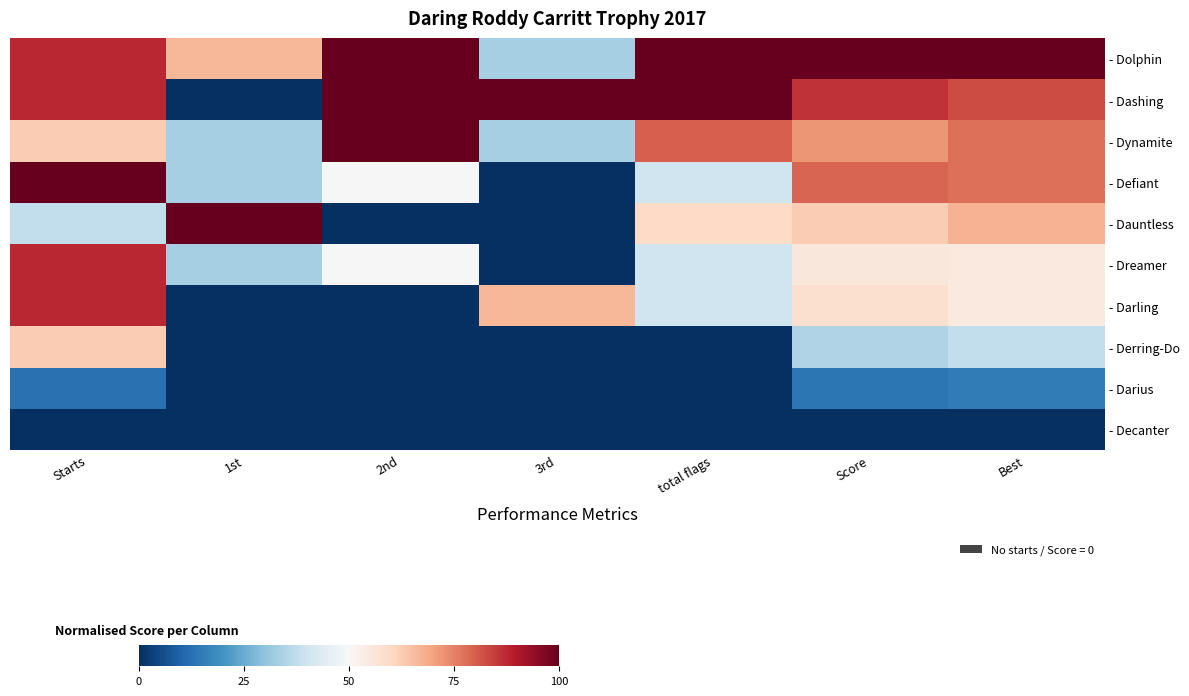

Which has a higher value, 1st or Best?

Best